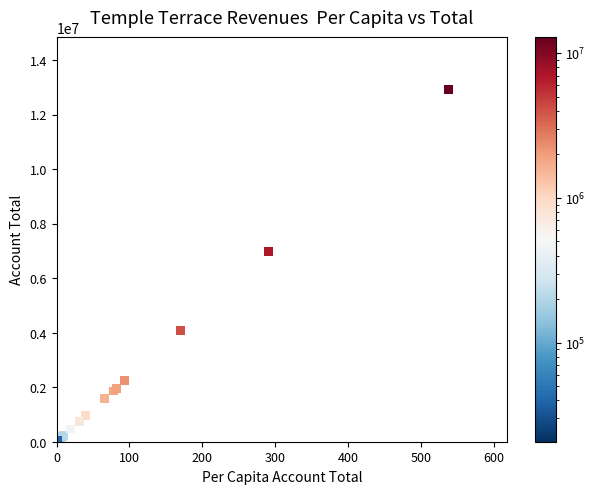

What Y value in the scatter plot is closest to 6465165?

6966685